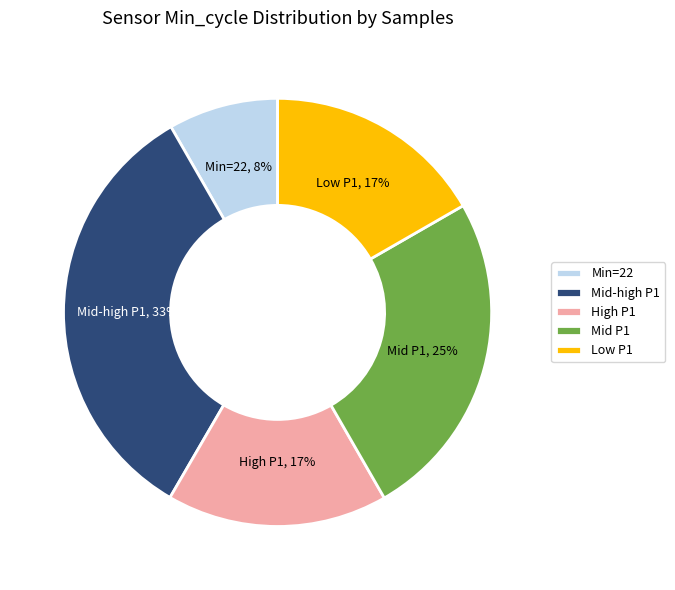

Which category has the biggest portion of the pie?

Mid-high P1